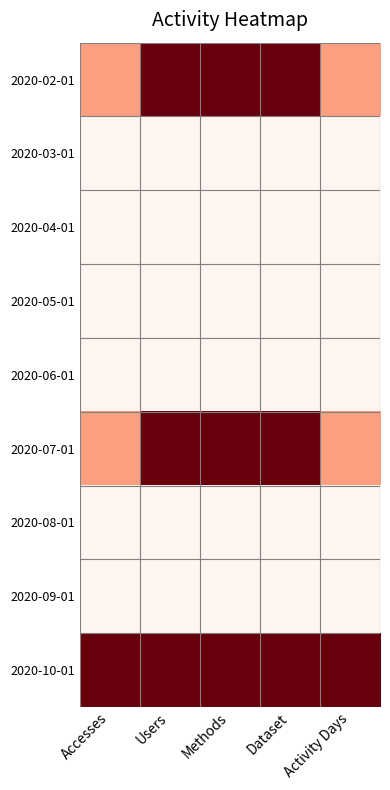

Which series has the largest range (max minus min)?

2020-02-01